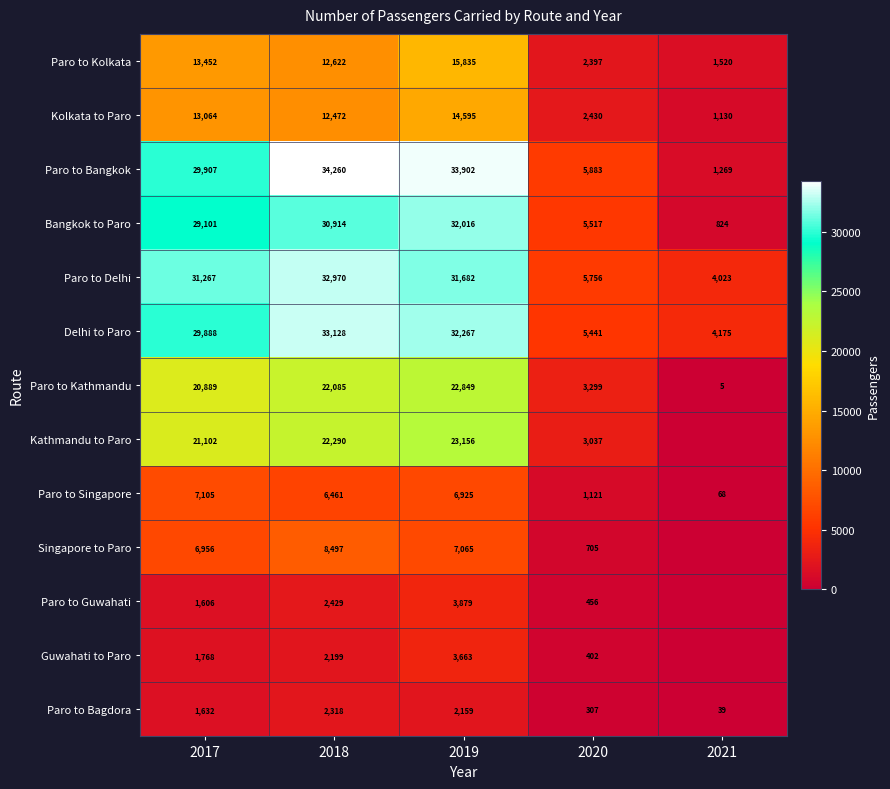

At how many categories does at least one series exceed 10840?

3